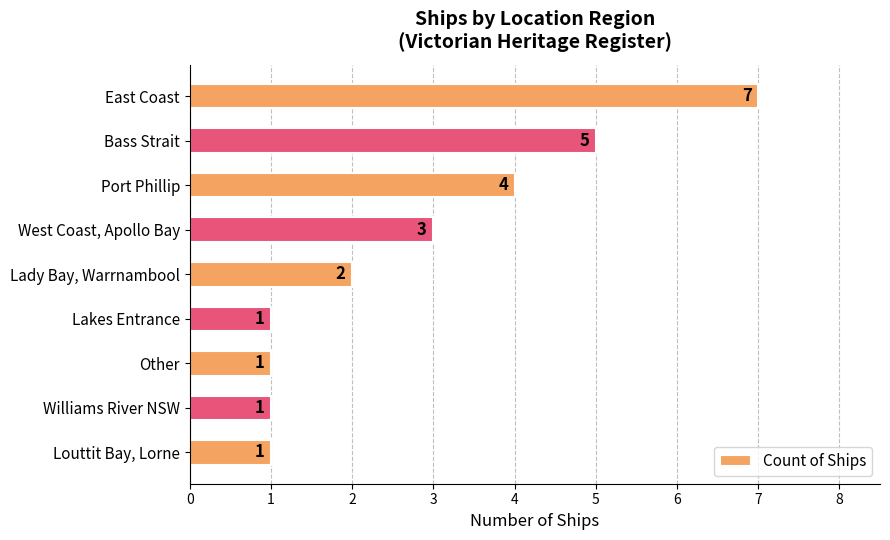

What is the label of the 5th bar from the bottom?

Lady Bay, Warrnambool